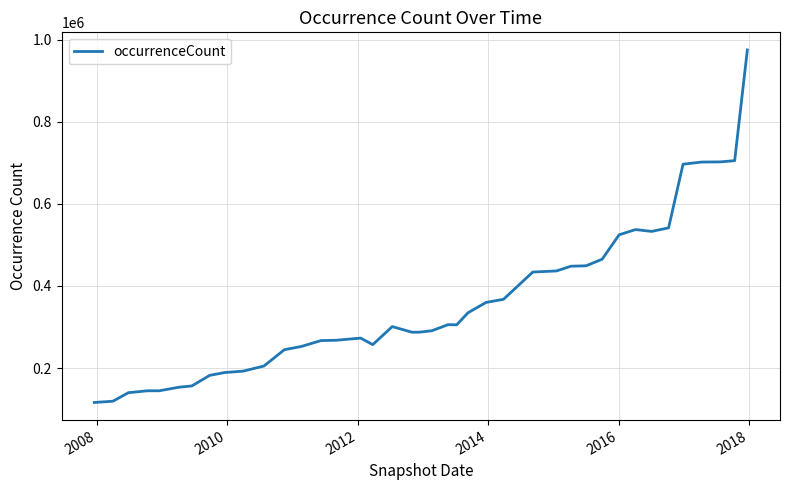

What is the smallest value displayed?

116254